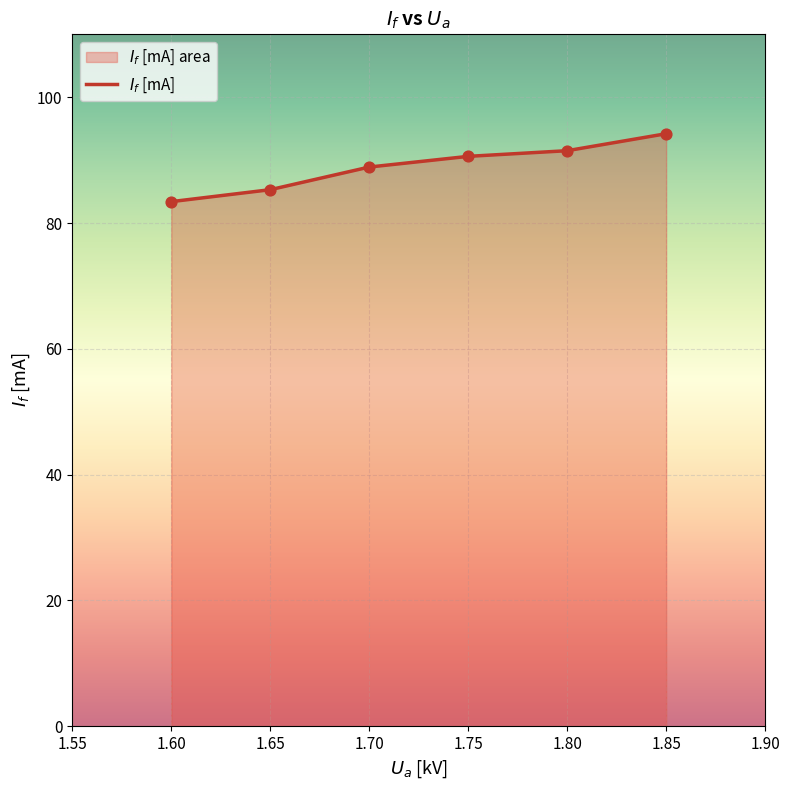

What is the change in value from 1.75 to 1.80?

+0.9